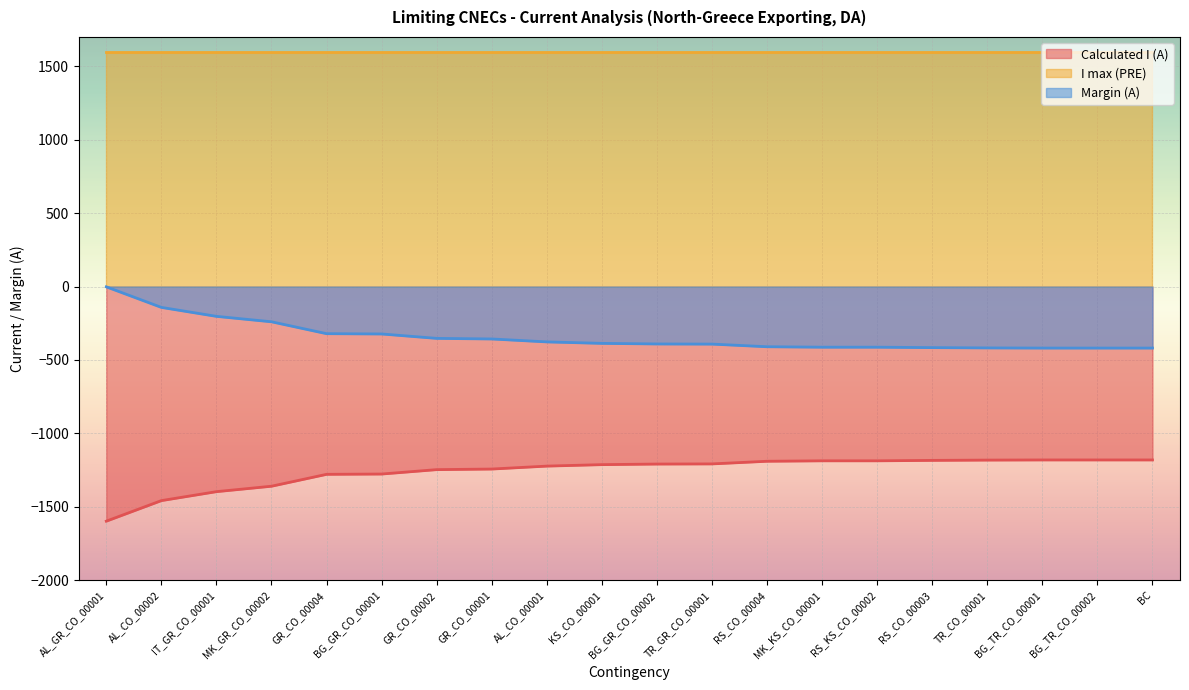

What is the average value of the Calculated I (A) series?

-1259